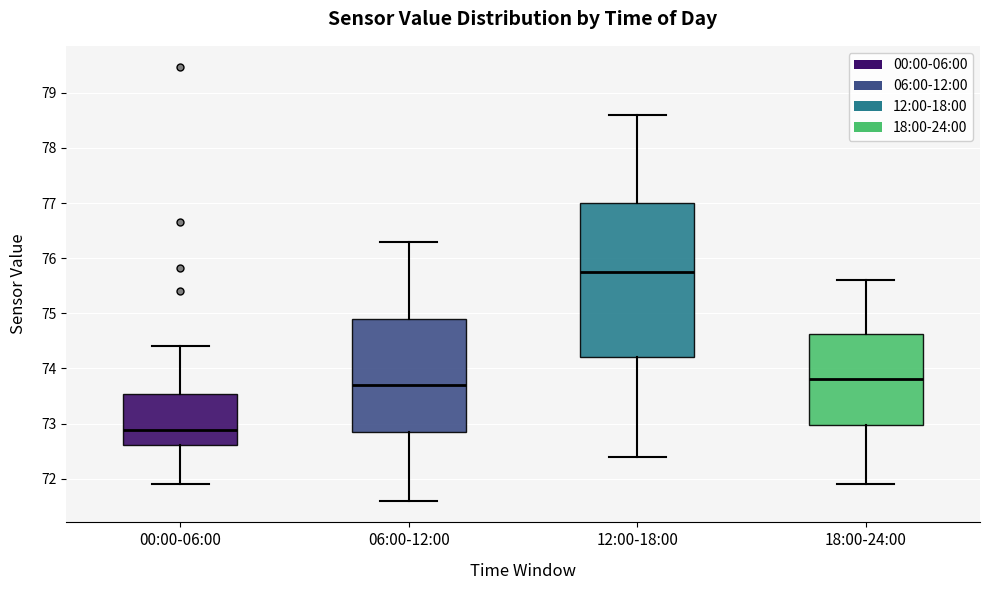

Comparing the boxes themselves (not the whiskers), which one is the tallest?

12:00-18:00